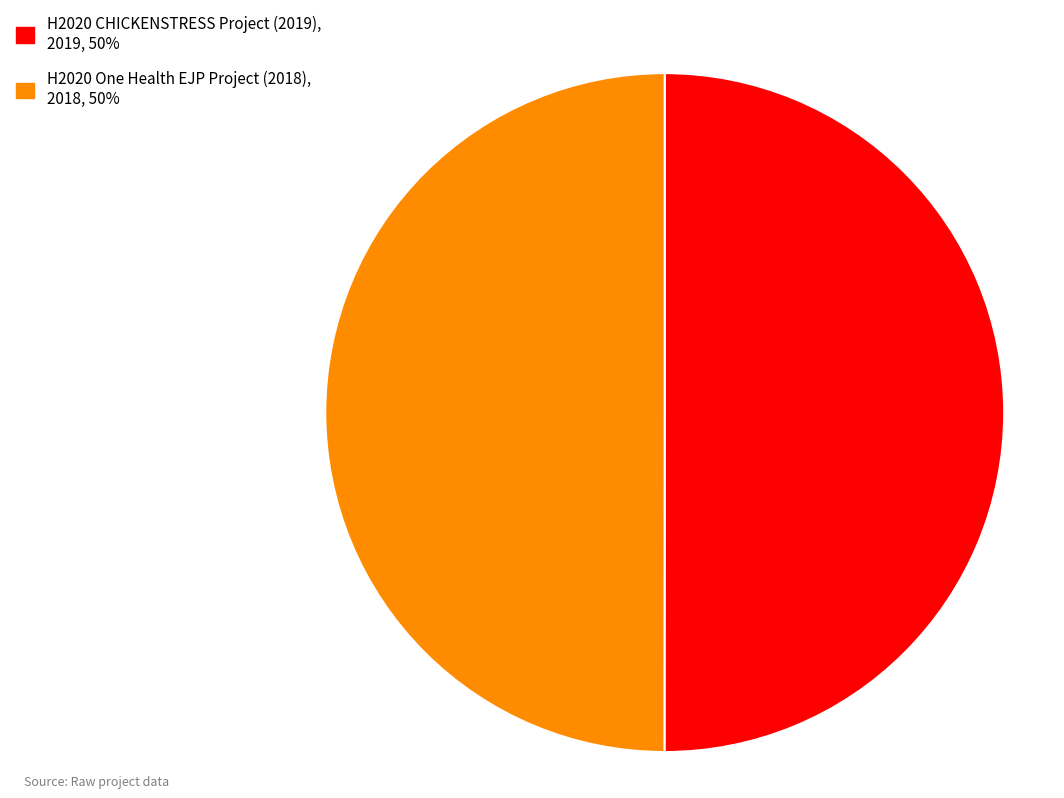

What is the ratio of the value at H2020 CHICKENSTRESS Project (2019) to the value at H2020 One Health EJP Project (2018)?

1.0